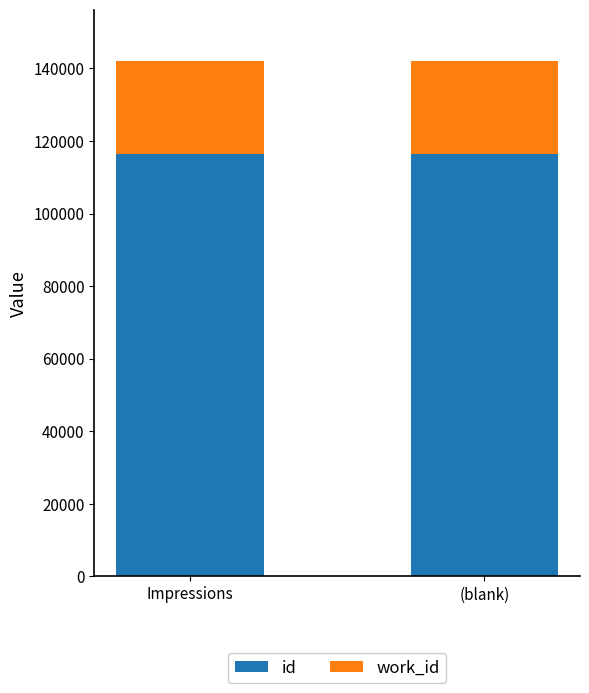

What is the lowest value of the id series?

116450